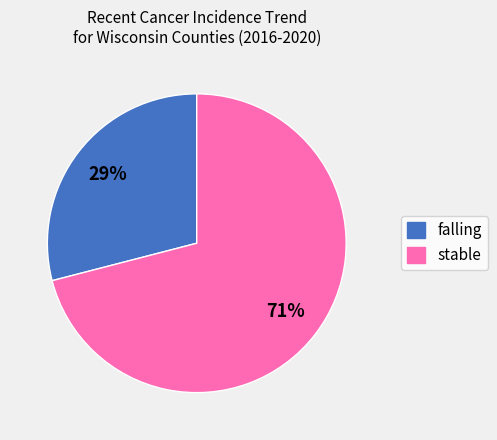

Does any single category account for the majority?

Yes